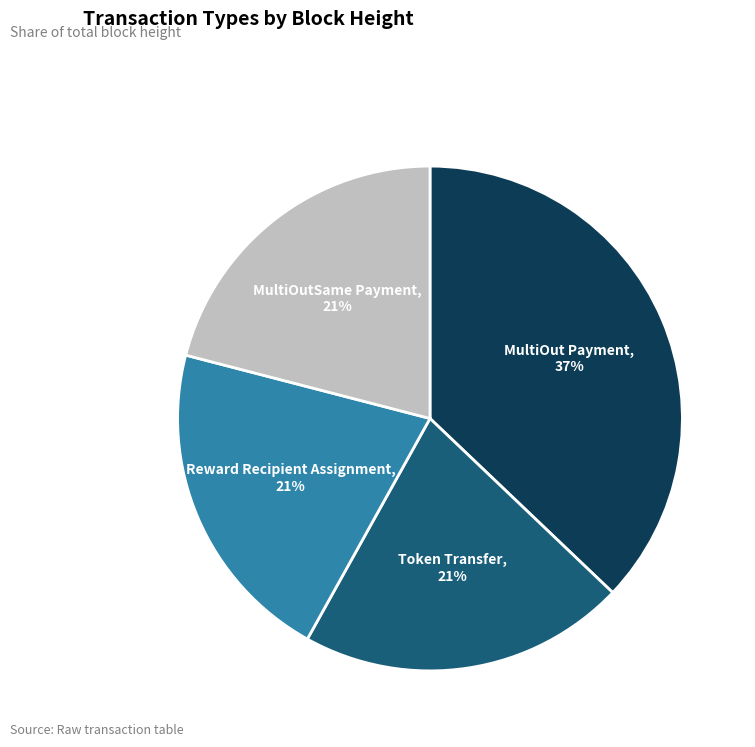

Does Token Transfer represent more than half of the total?

No